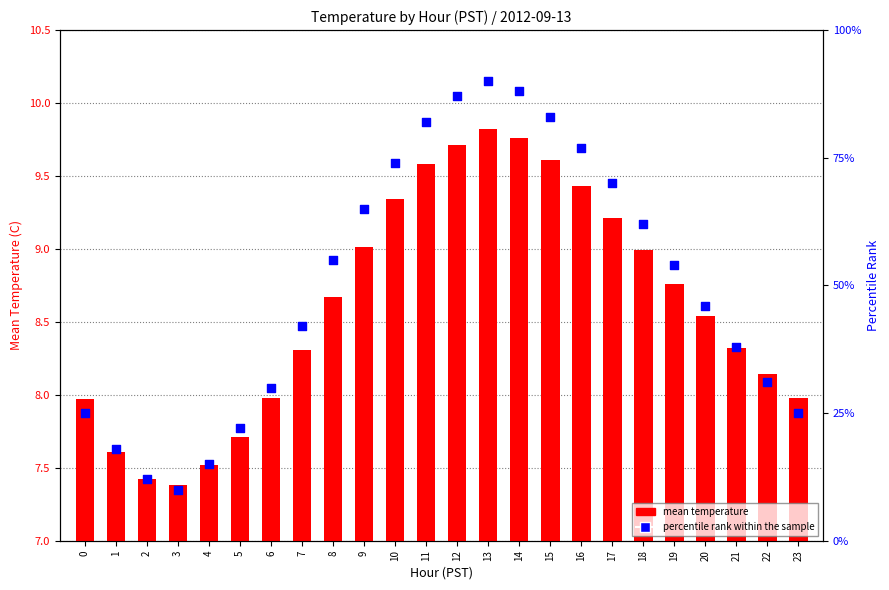

Which series has the largest Y range (max minus min)?

percentile rank within the sample